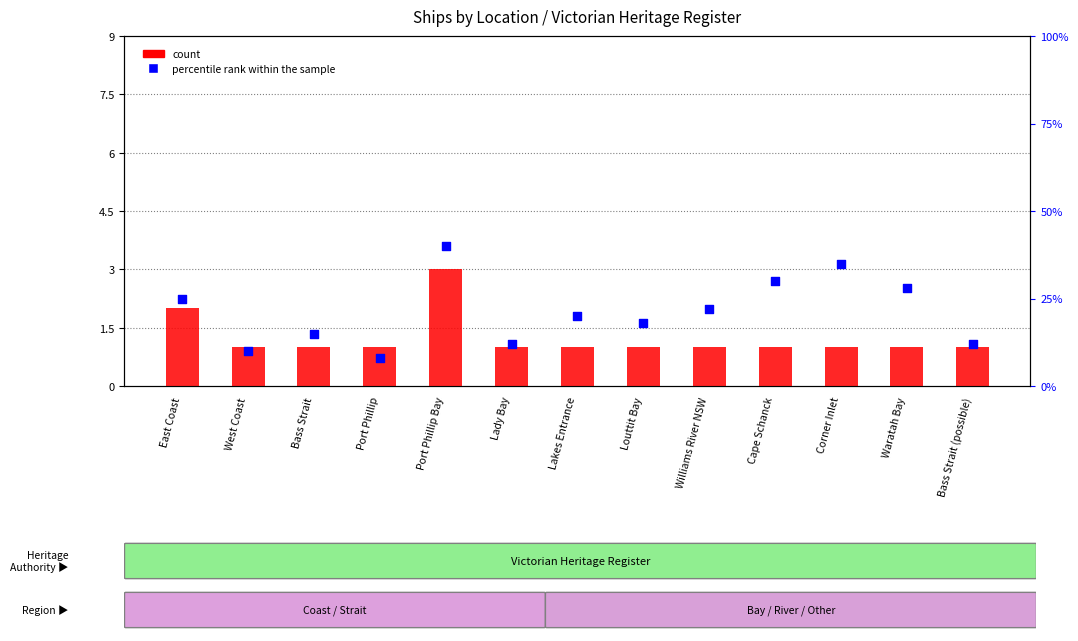

Which series reaches the minimum Y coordinate?

count